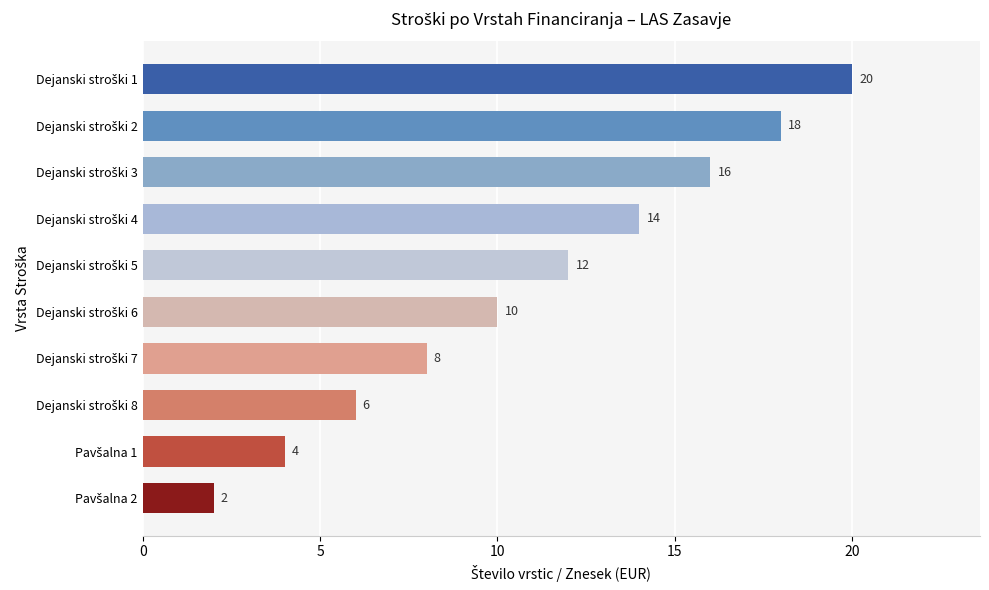

What is the value of the 8th bar from the top?

6